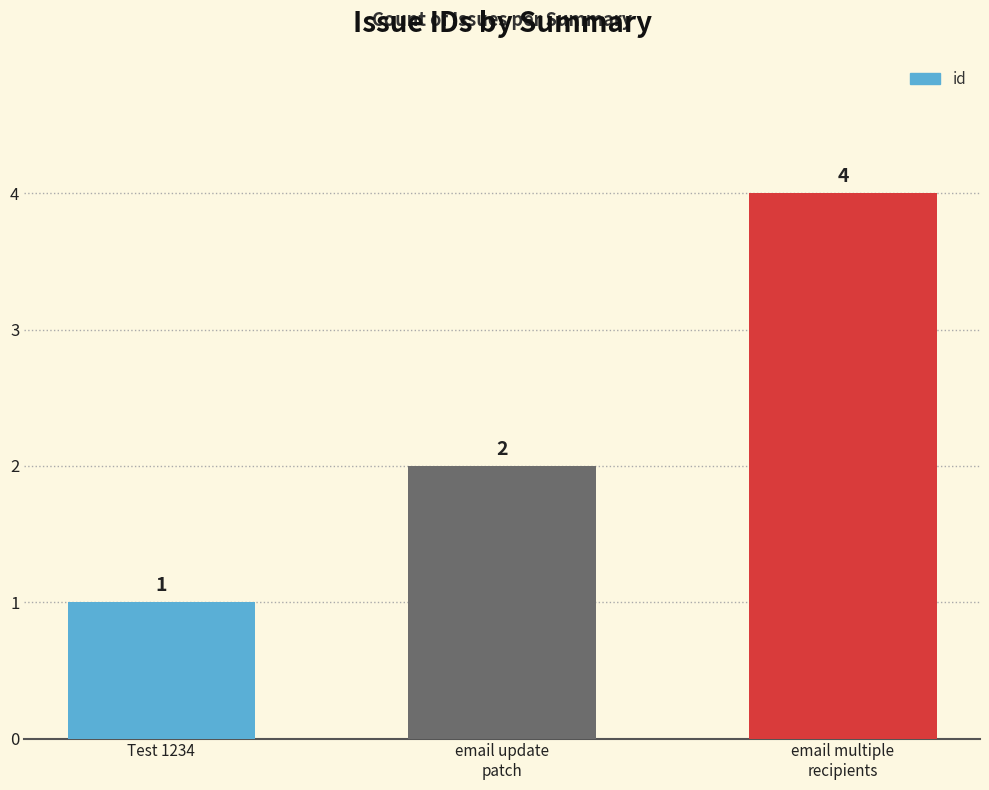

What value does the data have at Test 1234?

1